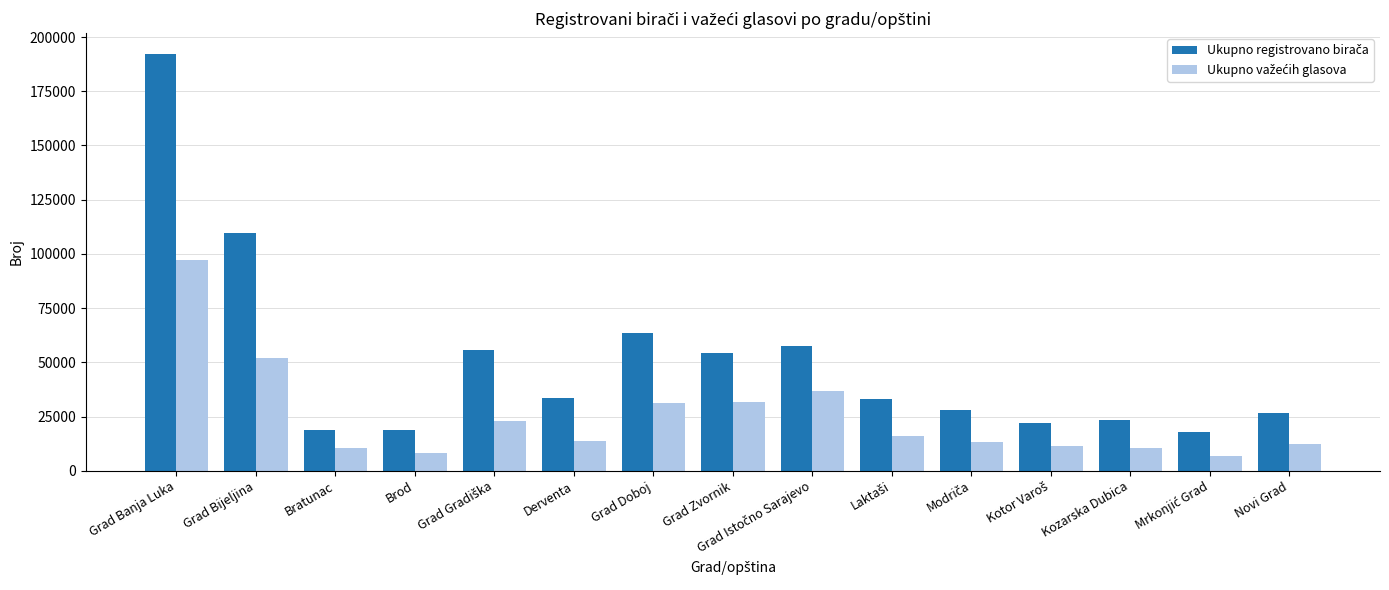

What is the smallest value displayed?

6687